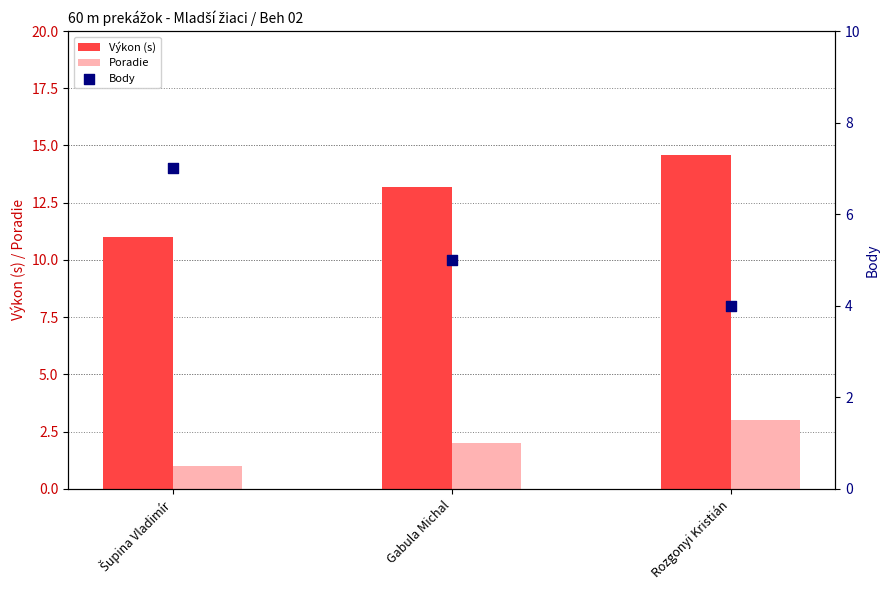

Which series contains the highest Y value?

Výkon (s)